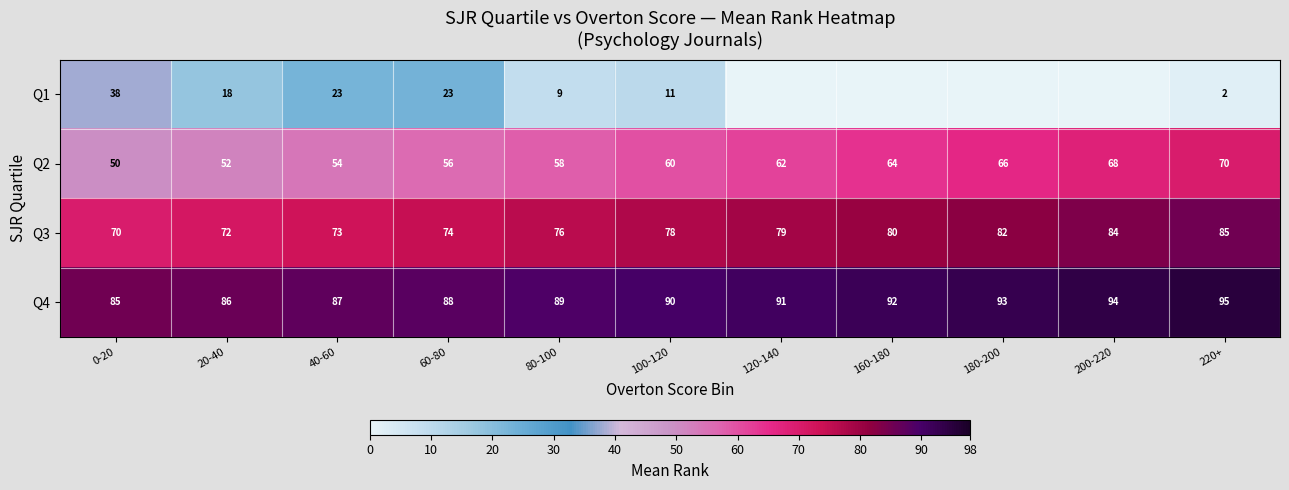

The value of Q2 at 220+ is 105. True or false?

False